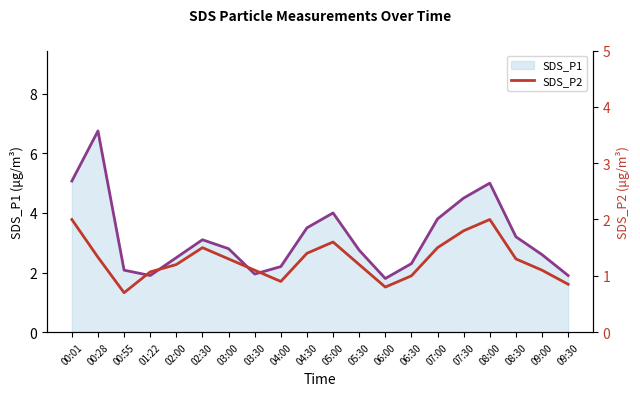

What is the difference between the highest and lowest values at 00:01?

3.1